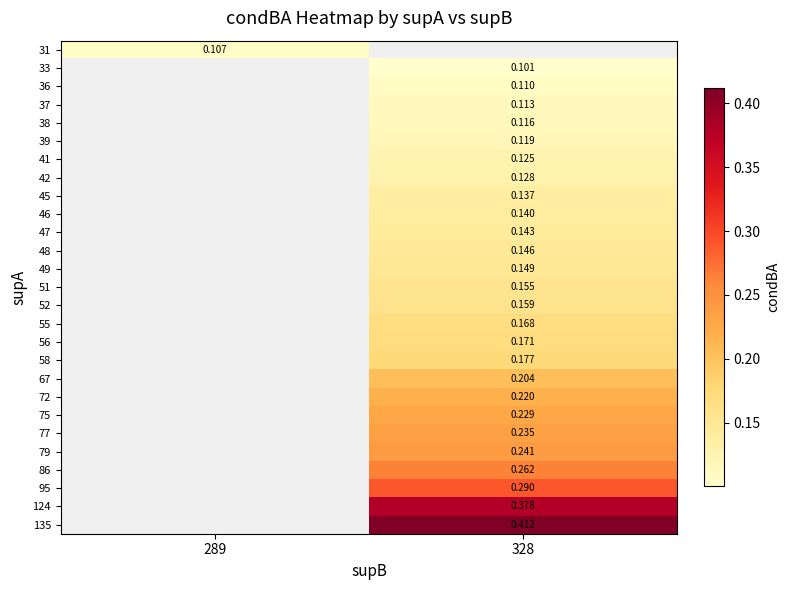

Is it true that 33 equals 0.1 at 328?

True